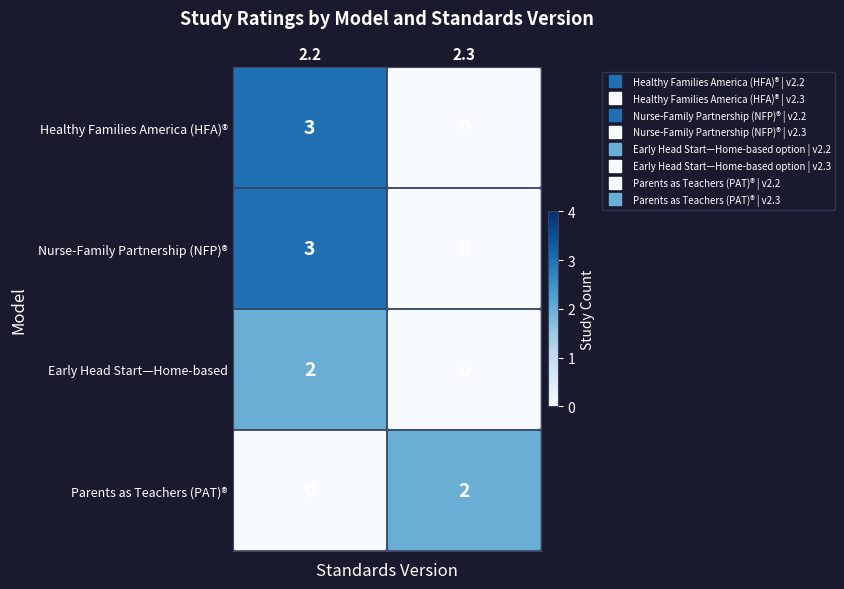

At which label does Nurse-Family Partnership (NFP)® reach its peak?

2.2